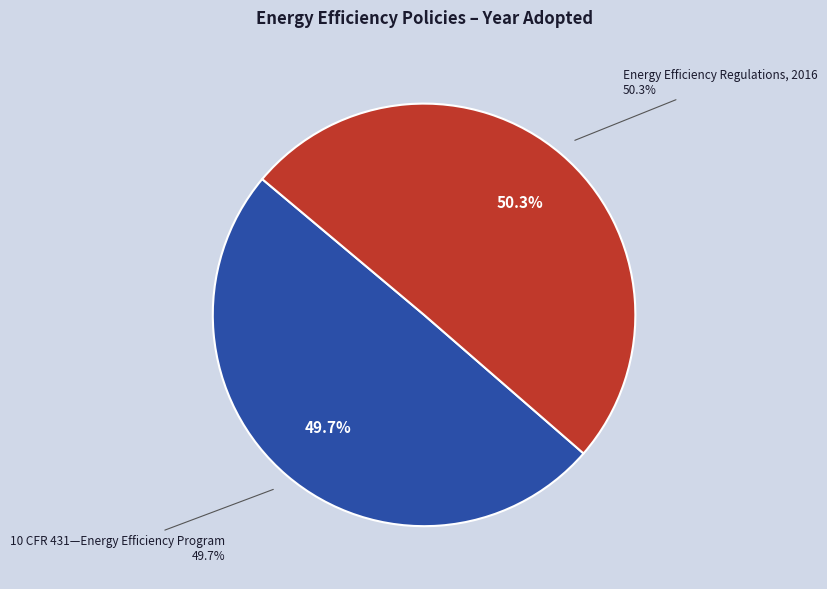

Approximately how many times larger is the value at 10 CFR 431—Energy Efficiency Program compared to Energy Efficiency Regulations, 2016?

1.0